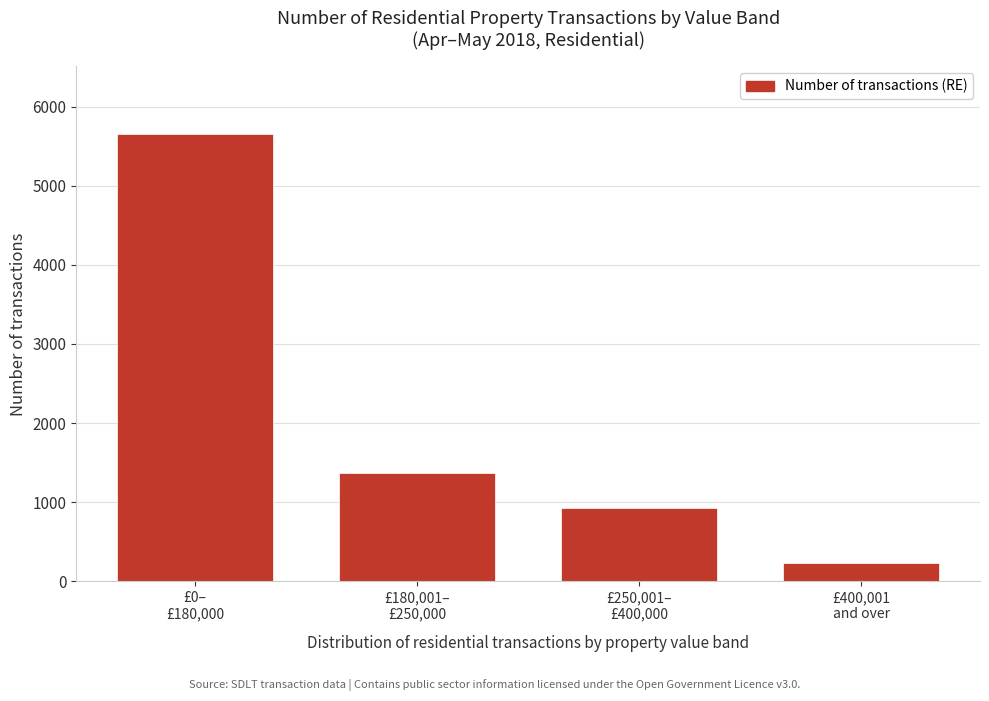

Reading left to right, what are all the values shown in this chart?

5660	1370	920	230